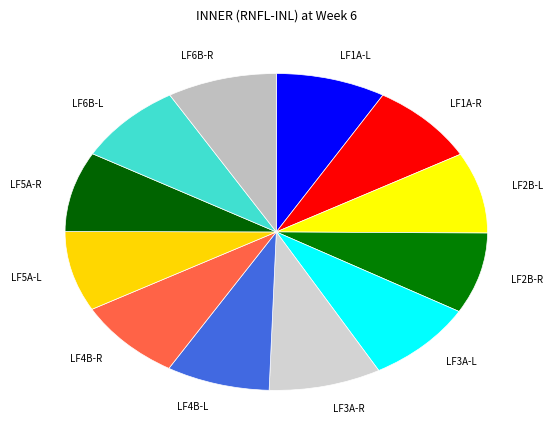

Is the sum of LF5A-L and LF4B-L greater than half?

No